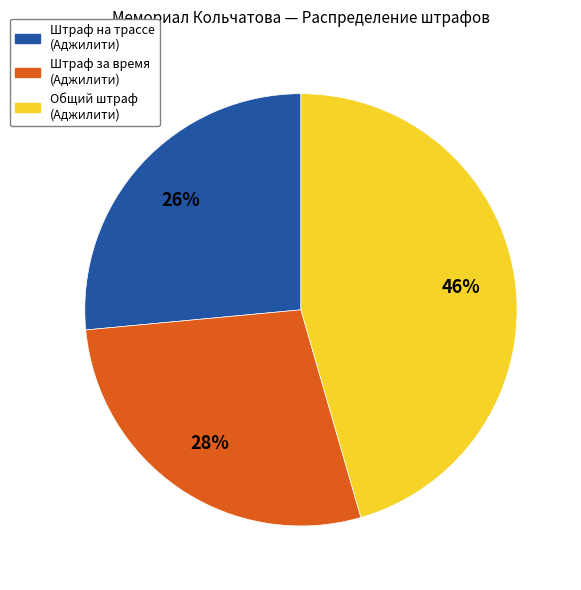

Is there any slice that represents more than half of the pie?

No